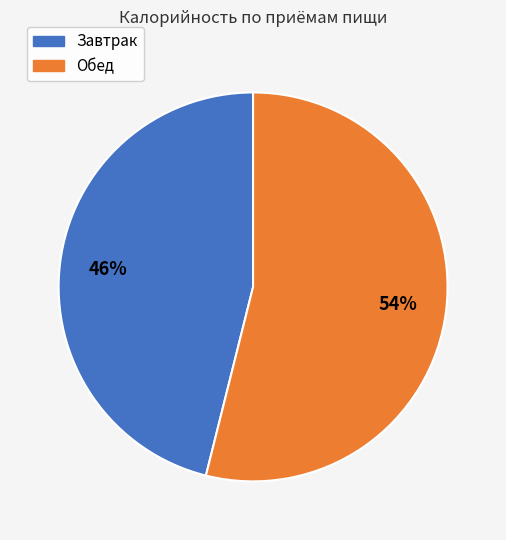

The Завтрак slice represents 39% of the pie. True or false?

False